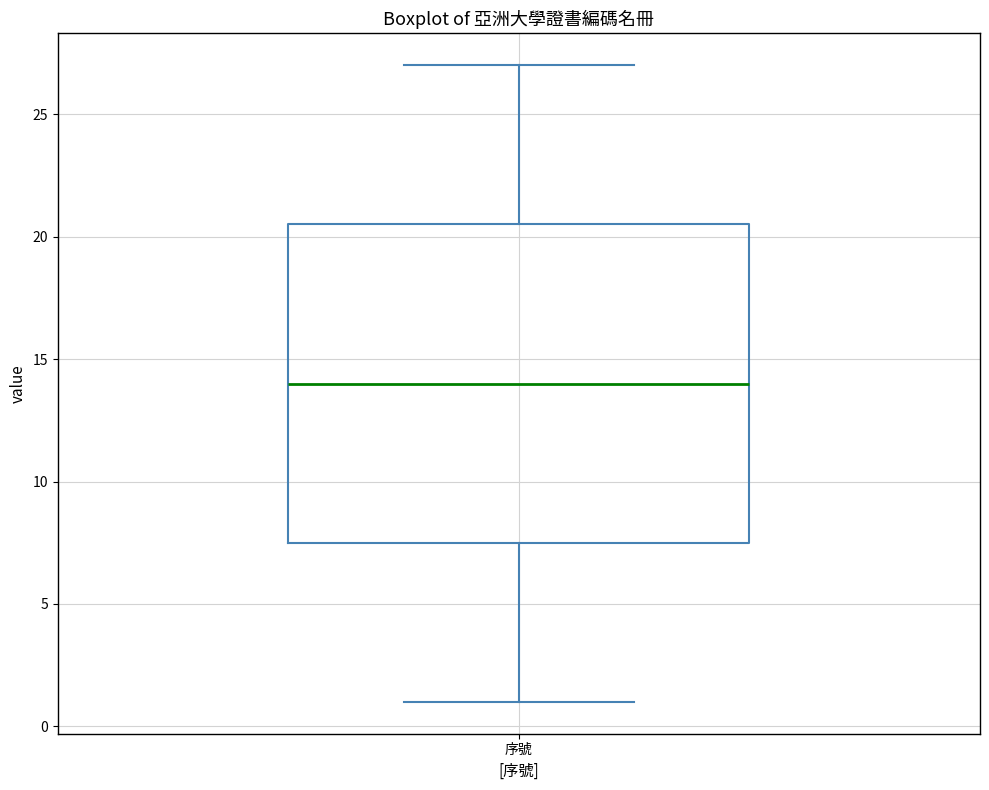

Read this box plot against the y-axis: the position of the median line, the range covered by the box, and the ends of both whiskers. The values are not printed on the chart, so give them approximately, as read against the axis.

median 14.0, box 7.5 to 20.5, whiskers 1.0 to 27.0